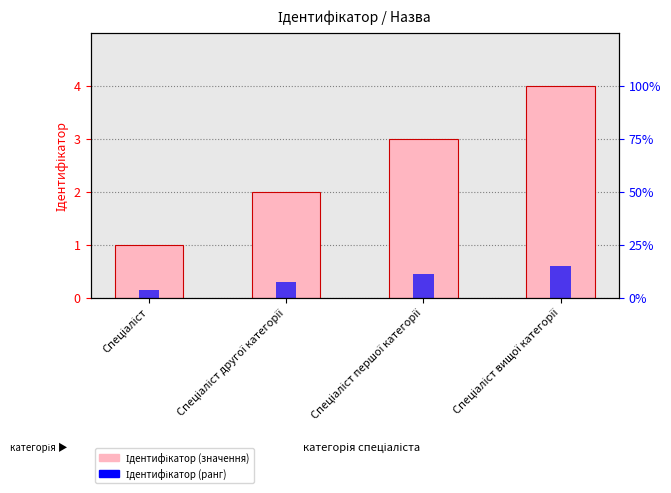

What is the value of the Ідентифікатор (rank) bar at the 1st from the left?

0.1